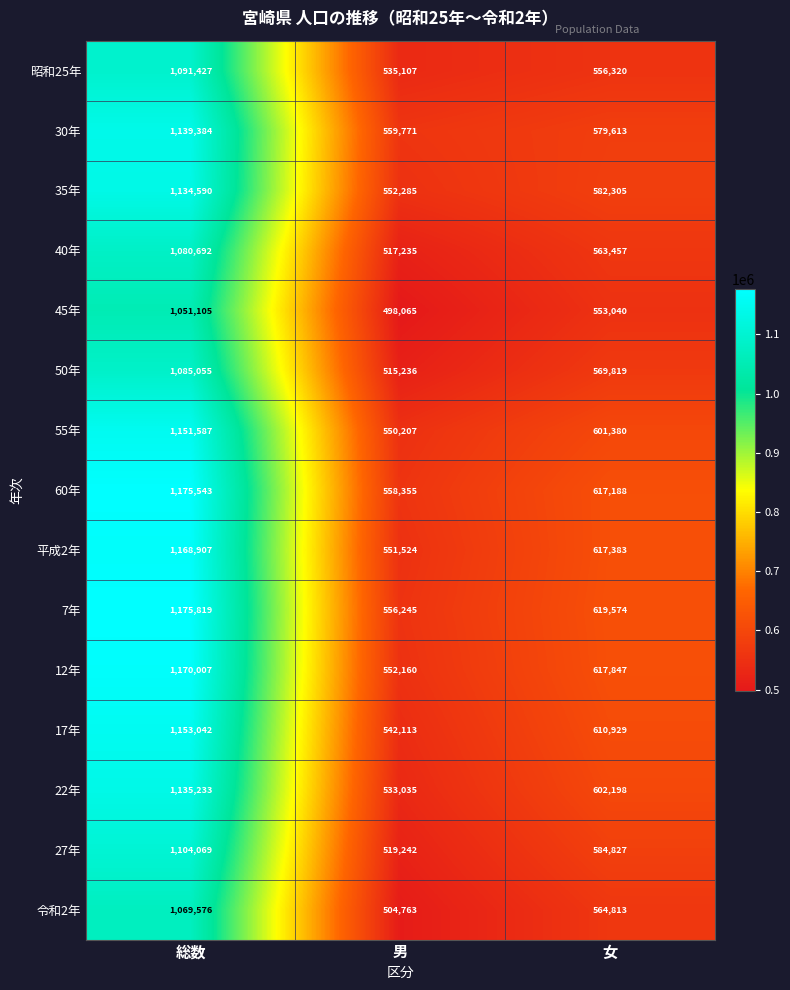

What is the difference between the highest and lowest values at 男?

61706